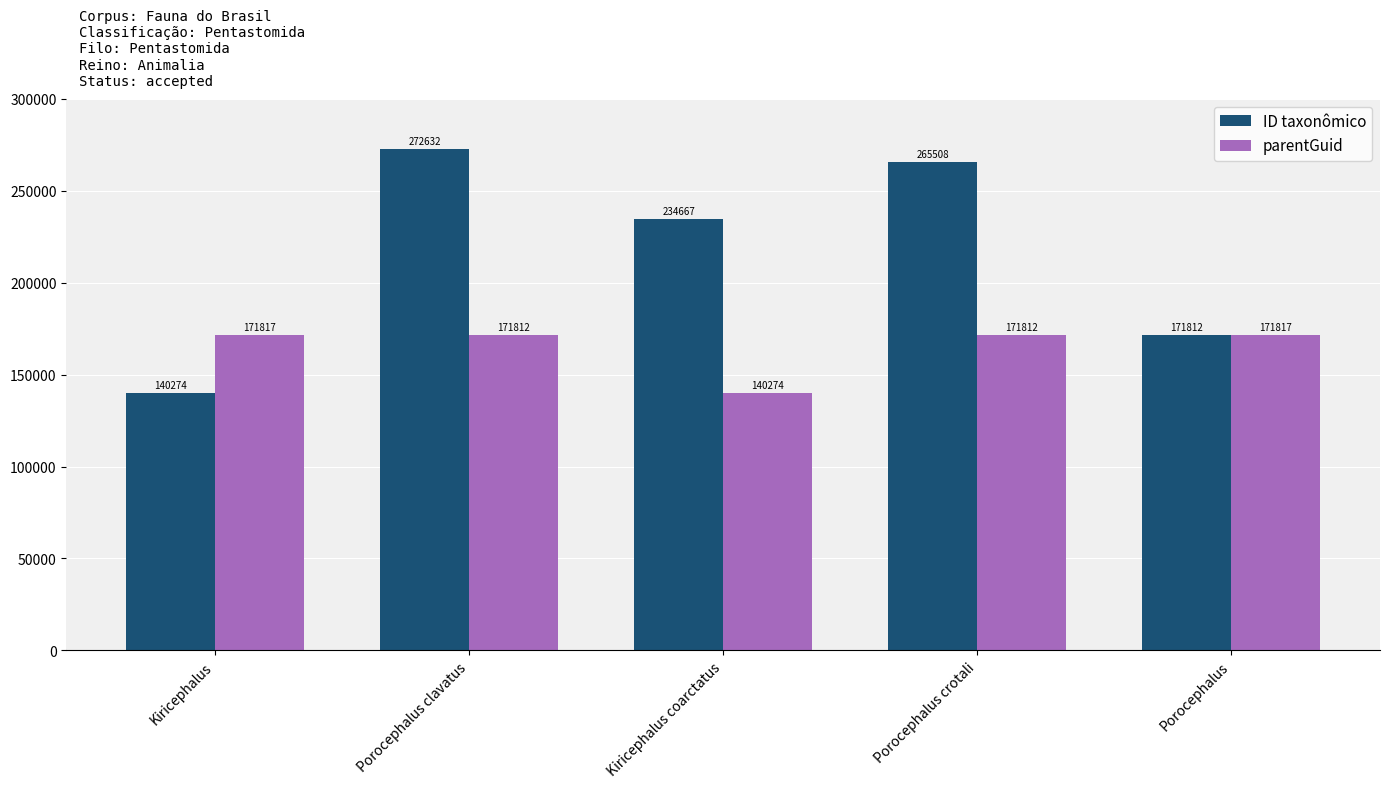

Rank the categories by ID taxonômico value from lowest to highest.

Kiricephalus, Porocephalus, Kiricephalus coarctatus, Porocephalus crotali, Porocephalus clavatus